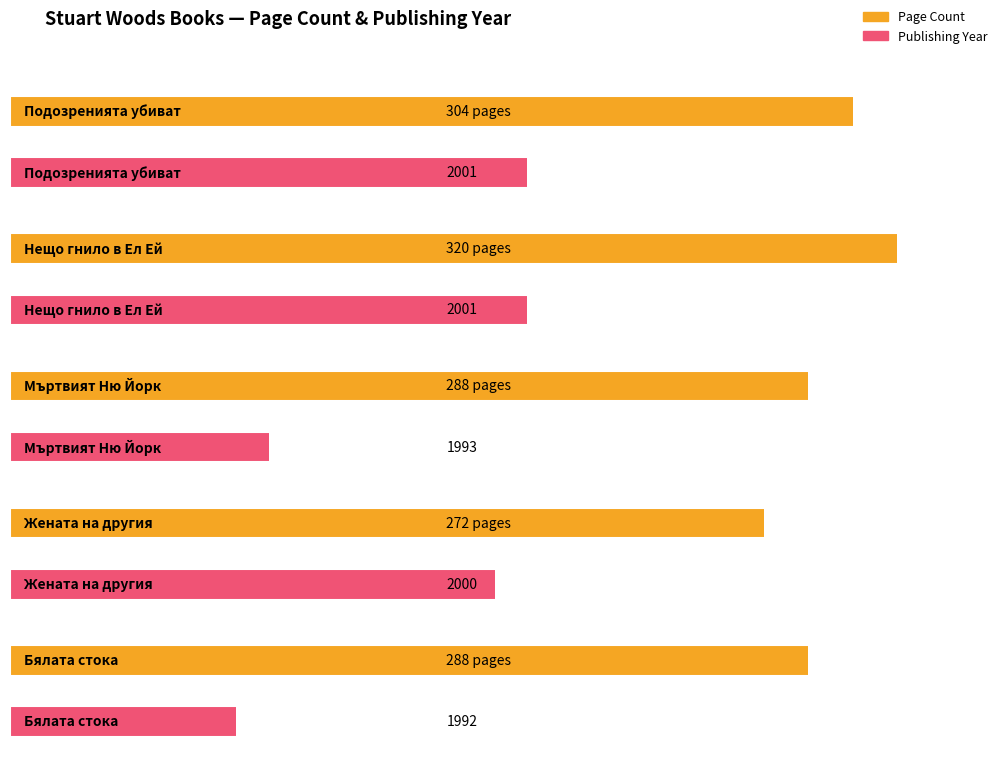

The value at Кралете на трилъра is 493. True or false?

False